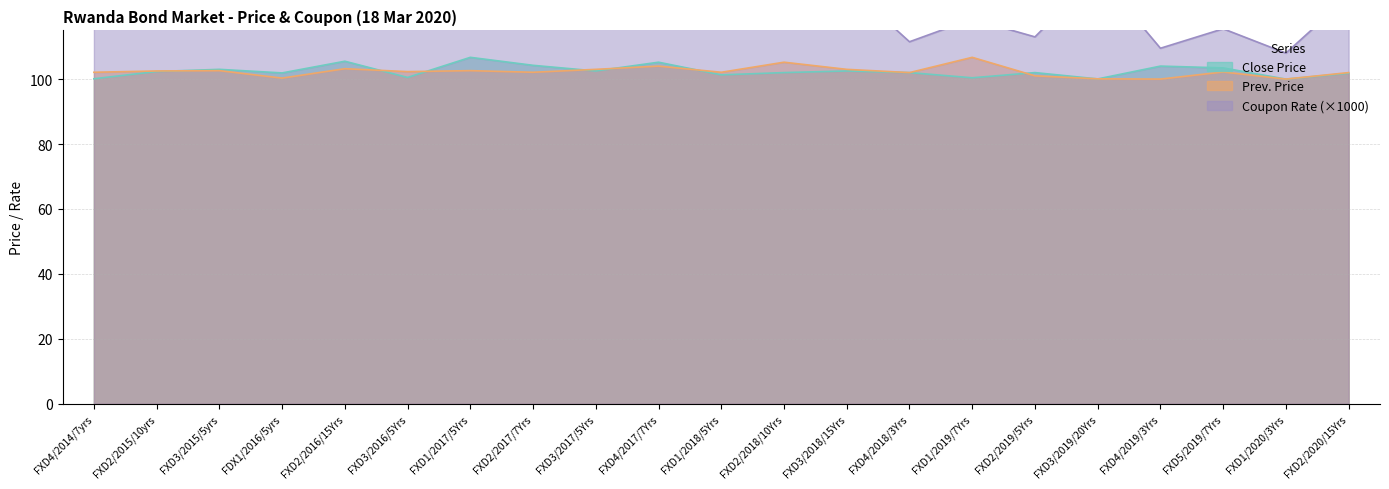

Reading left to right, list all the values displayed in this chart.

Coupon Rate: FXD4/2014/7yrs=124.8	FXD2/2015/10yrs=129.2	FXD3/2015/5yrs=119.5	FDX1/2016/5yrs=120.0	FXD2/2016/15Yrs=135.0	FXD3/2016/5Yrs=122.5	FXD1/2017/5Yrs=123.8	FXD2/2017/7Yrs=126.8	FXD3/2017/5Yrs=122.0	FXD4/2017/7Yrs=124.0	FXD1/2018/5Yrs=118.0	FXD2/2018/10Yrs=125.0	FXD3/2018/15Yrs=129.0	FXD4/2018/3Yrs=111.5	FXD1/2019/7Yrs=118.5	FXD2/2019/5Yrs=113.0	FXD3/2019/20Yrs=132.5	FXD4/2019/3Yrs=109.5	FXD5/2019/7Yrs=115.5	FXD1/2020/3Yrs=108.0	FXD2/2020/15Yrs=125.5
Close Price: FXD4/2014/7yrs=100.1	FXD2/2015/10yrs=102.3	FXD3/2015/5yrs=103.0	FDX1/2016/5yrs=101.9	FXD2/2016/15Yrs=105.5	FXD3/2016/5Yrs=100.5	FXD1/2017/5Yrs=106.7	FXD2/2017/7Yrs=104.2	FXD3/2017/5Yrs=102.5	FXD4/2017/7Yrs=105.2	FXD1/2018/5Yrs=101.3	FXD2/2018/10Yrs=102.0	FXD3/2018/15Yrs=102.5	FXD4/2018/3Yrs=102.0	FXD1/2019/7Yrs=100.4	FXD2/2019/5Yrs=102.0	FXD3/2019/20Yrs=100.1	FXD4/2019/3Yrs=104.0	FXD5/2019/7Yrs=103.4	FXD1/2020/3Yrs=100.0	FXD2/2020/15Yrs=101.8
Prev Price: FXD4/2014/7yrs=102.1	FXD2/2015/10yrs=102.5	FXD3/2015/5yrs=102.6	FDX1/2016/5yrs=100.3	FXD2/2016/15Yrs=103.2	FXD3/2016/5Yrs=102.3	FXD1/2017/5Yrs=102.6	FXD2/2017/7Yrs=102.1	FXD3/2017/5Yrs=103.0	FXD4/2017/7Yrs=104.0	FXD1/2018/5Yrs=102.1	FXD2/2018/10Yrs=105.2	FXD3/2018/15Yrs=103.0	FXD4/2018/3Yrs=102.0	FXD1/2019/7Yrs=106.7	FXD2/2019/5Yrs=101.0	FXD3/2019/20Yrs=100.1	FXD4/2019/3Yrs=100.0	FXD5/2019/7Yrs=102.2	FXD1/2020/3Yrs=100.0	FXD2/2020/15Yrs=102.0